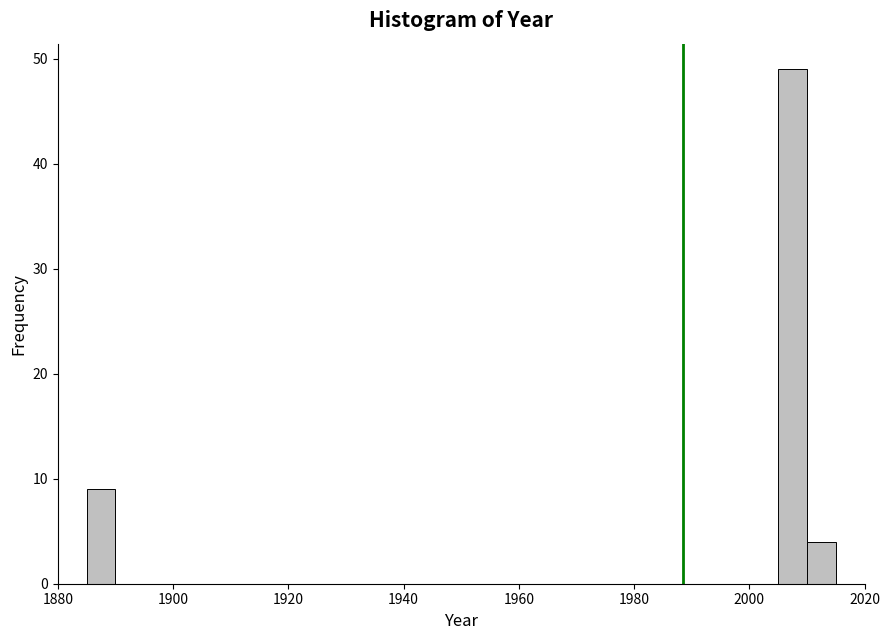

Read against the x-axis, roughly where is the centre of the tallest bar?

2008